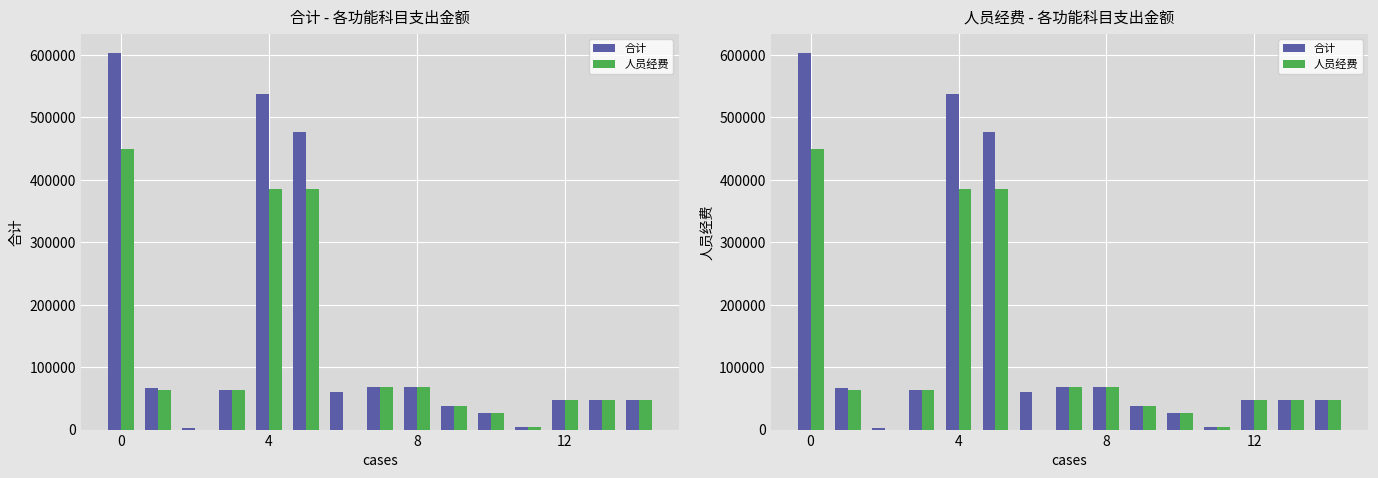

The 合计 series shows 34565.5 at 12. True or false?

False